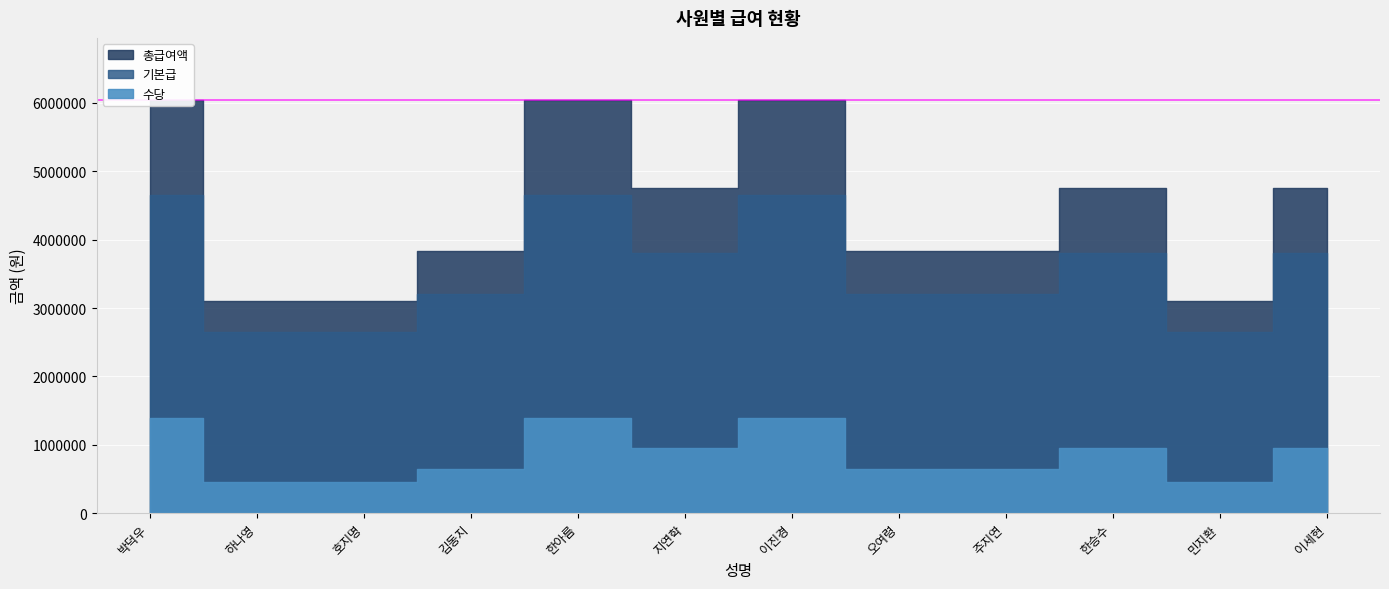

At which label does 수당 reach its peak?

박덕우